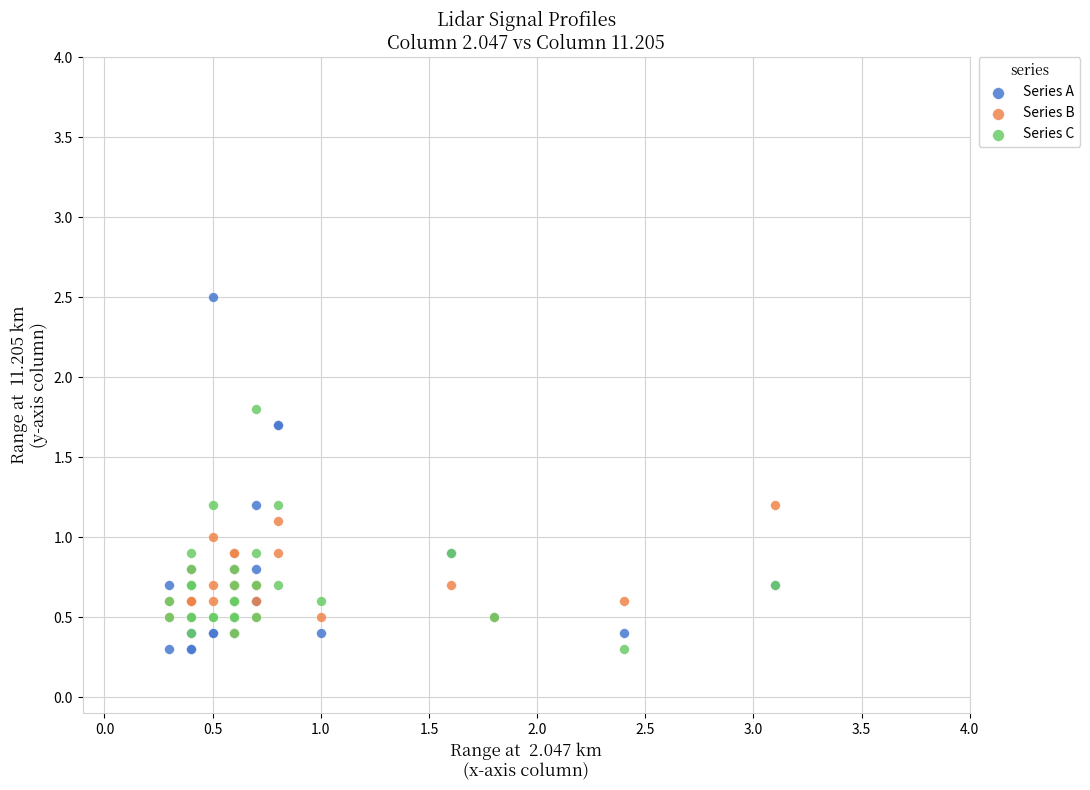

Which series reaches the maximum Y coordinate?

Series A